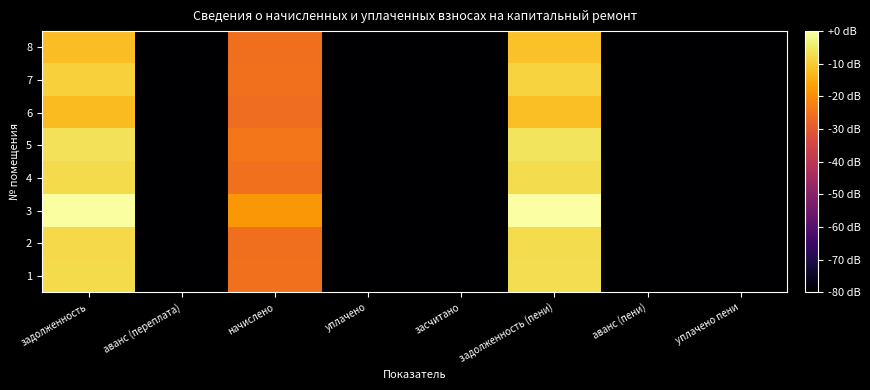

Reading left to right, what are all the values shown in this chart?

1: задолженность=-7.4	аванс (переплата)=-80.0	начислено=-25.1	уплачено=-80.0	засчитано=-80.0	задолженность (пени)=-6.9	аванс (пени)=-80.0	уплачено пени=-80.0
2: задолженность=-7.6	аванс (переплата)=-80.0	начислено=-25.4	уплачено=-80.0	засчитано=-80.0	задолженность (пени)=-7.1	аванс (пени)=-80.0	уплачено пени=-80.0
3: задолженность=-0.5	аванс (переплата)=-80.0	начислено=-18.3	уплачено=-80.0	засчитано=-80.0	задолженность (пени)=0.0	аванс (пени)=-80.0	уплачено пени=-80.0
4: задолженность=-7.5	аванс (переплата)=-80.0	начислено=-25.2	уплачено=-80.0	засчитано=-80.0	задолженность (пени)=-7.0	аванс (пени)=-80.0	уплачено пени=-80.0
5: задолженность=-6.2	аванс (переплата)=-80.0	начислено=-23.9	уплачено=-80.0	засчитано=-80.0	задолженность (пени)=-5.6	аванс (пени)=-80.0	уплачено пени=-80.0
6: задолженность=-12.4	аванс (переплата)=-80.0	начислено=-25.8	уплачено=-80.0	засчитано=-80.0	задолженность (пени)=-11.6	аванс (пени)=-80.0	уплачено пени=-80.0
7: задолженность=-9.0	аванс (переплата)=-80.0	начислено=-25.3	уплачено=-80.0	засчитано=-80.0	задолженность (пени)=-8.4	аванс (пени)=-80.0	уплачено пени=-80.0
8: задолженность=-12.2	аванс (переплата)=-80.0	начислено=-25.5	уплачено=-80.0	засчитано=-80.0	задолженность (пени)=-11.4	аванс (пени)=-80.0	уплачено пени=-80.0